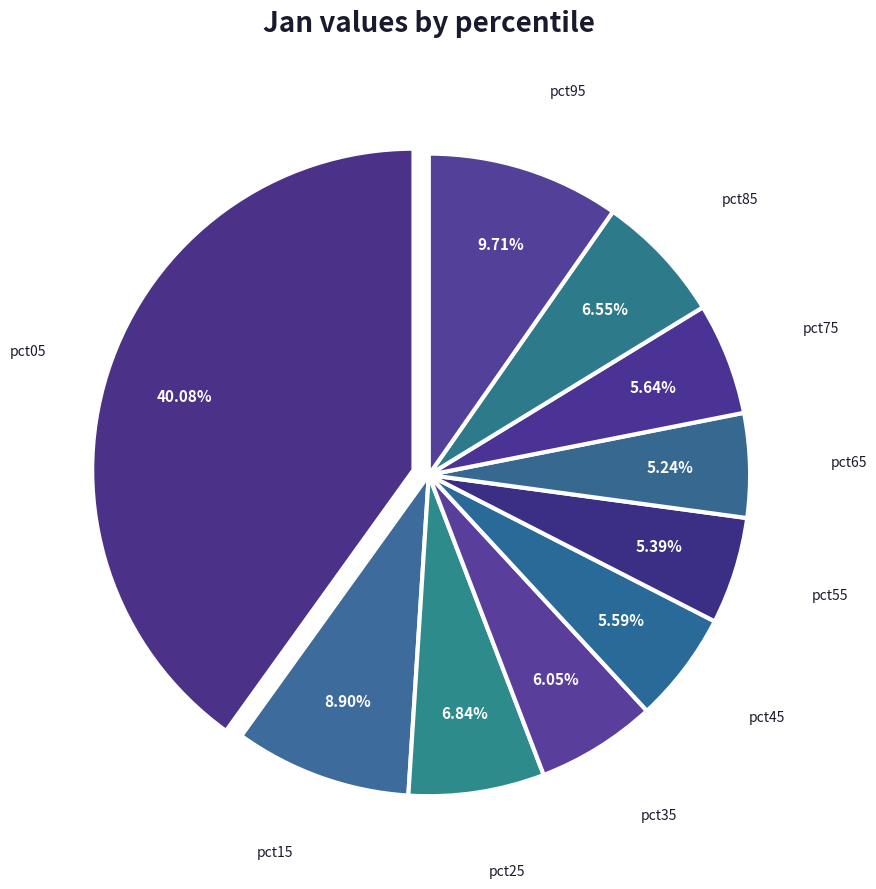

The pct35 slice represents 6% of the pie. True or false?

True